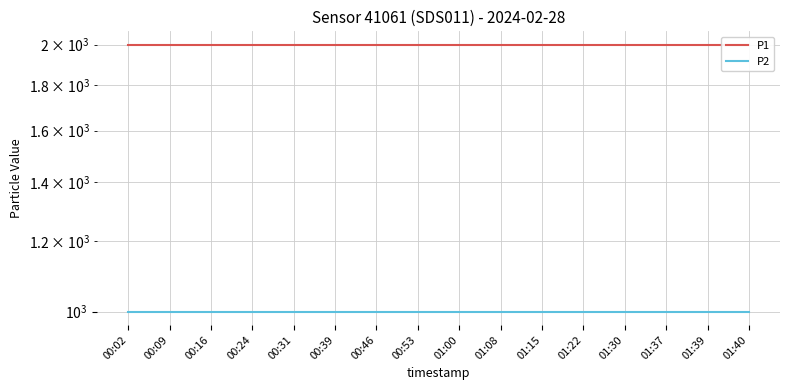

Rank the series by their average value, from highest to lowest.

P1, P2